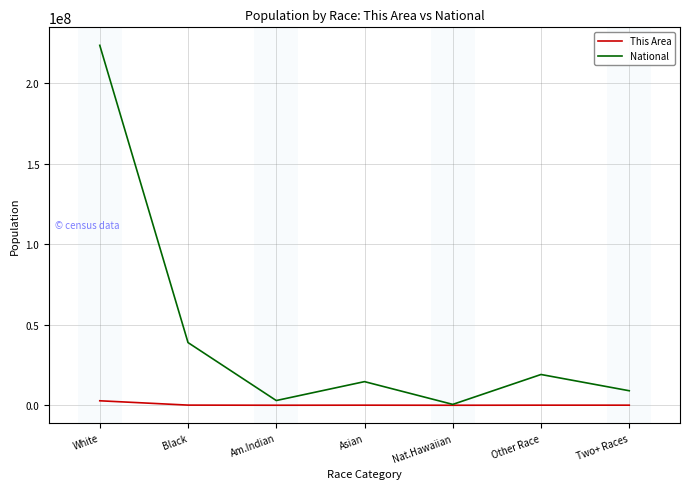

The National series shows 38929319 at Black. True or false?

True